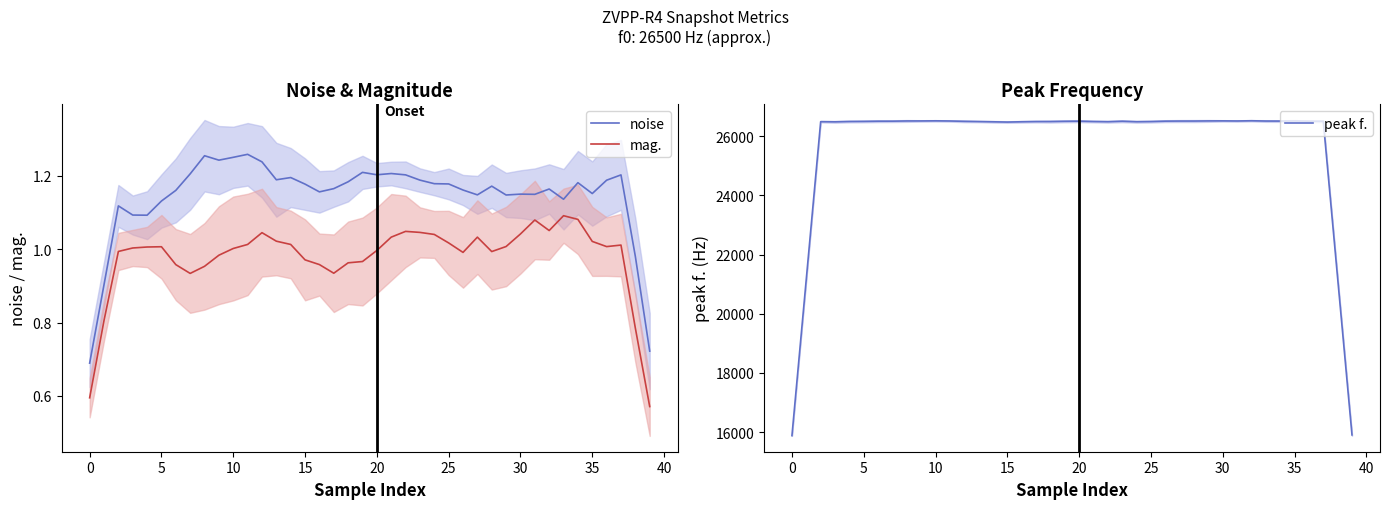

How many data points in peak f. are above 26501?

20